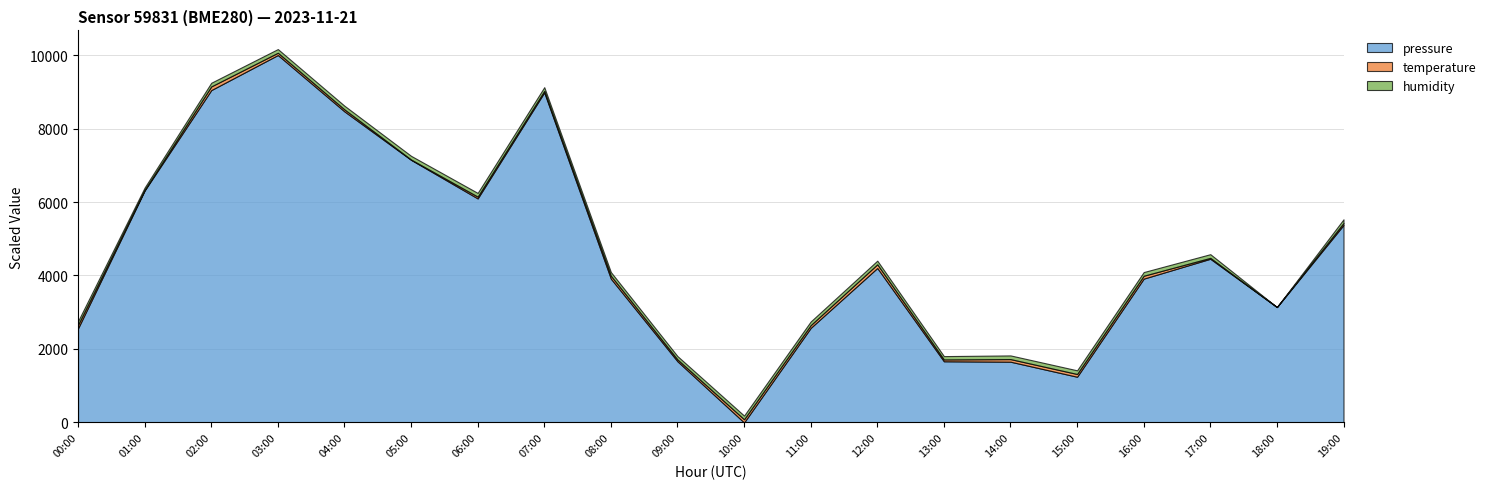

Reading left to right, extract all data points from this chart.

pressure: 00:00=97274.6	01:00=97284.3	02:00=97291.4	03:00=97293.9	04:00=97289.9	05:00=97286.5	06:00=97283.8	07:00=97291.2	08:00=97278.1	09:00=97272.3	10:00=97268.0	11:00=97274.7	12:00=97278.9	13:00=97272.3	14:00=97272.3	15:00=97271.2	16:00=97278.1	17:00=97279.5	18:00=97276.1	19:00=97281.9
temperature: 00:00=8.5	01:00=8.3	02:00=8.5	03:00=8.4	04:00=8.4	05:00=8.3	06:00=8.4	07:00=8.4	08:00=8.5	09:00=8.4	10:00=8.5	11:00=8.5	12:00=8.5	13:00=8.4	14:00=8.4	15:00=8.5	16:00=8.5	17:00=8.3	18:00=8.3	19:00=8.4
humidity: 00:00=100.0	01:00=99.4	02:00=100.0	03:00=100.0	04:00=100.0	05:00=100.0	06:00=100.0	07:00=100.0	08:00=100.0	09:00=99.8	10:00=100.0	11:00=100.0	12:00=100.0	13:00=99.8	14:00=100.0	15:00=100.0	16:00=100.0	17:00=100.0	18:00=98.4	19:00=100.0